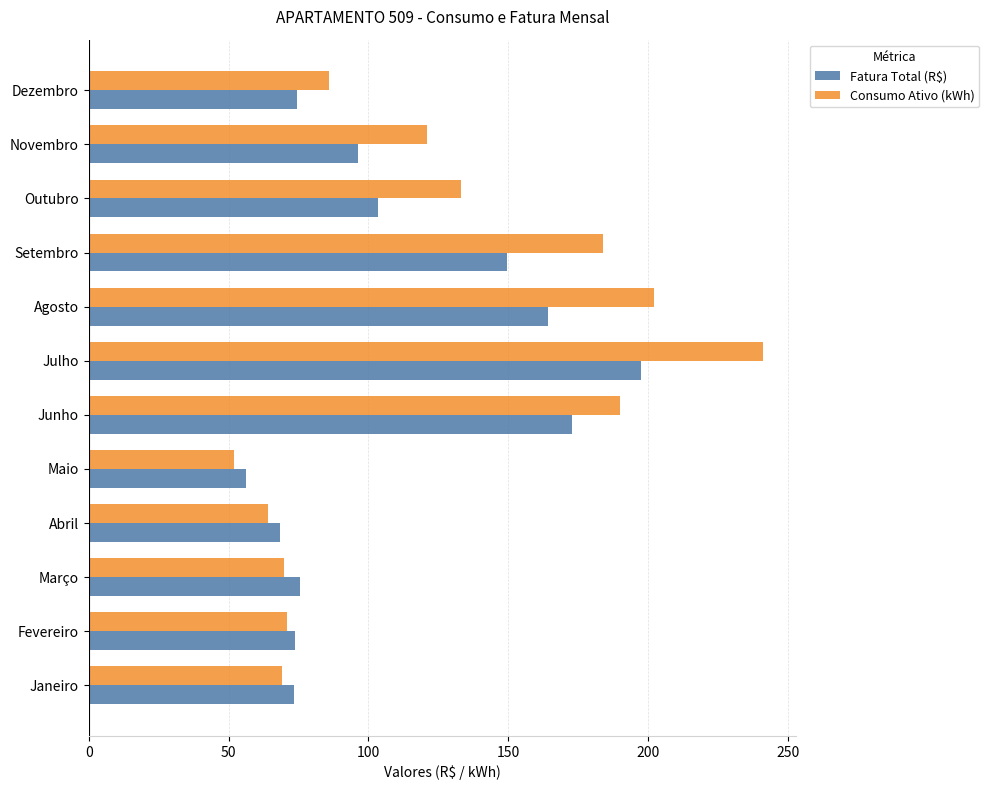

Which series has the largest total across all categories?

Consumo Ativo (kWh)